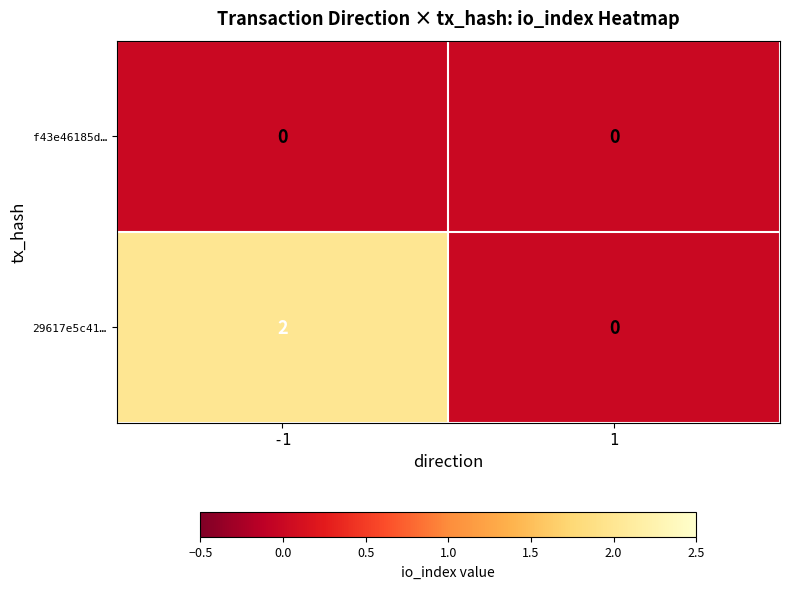

How many data points does each series have?

2